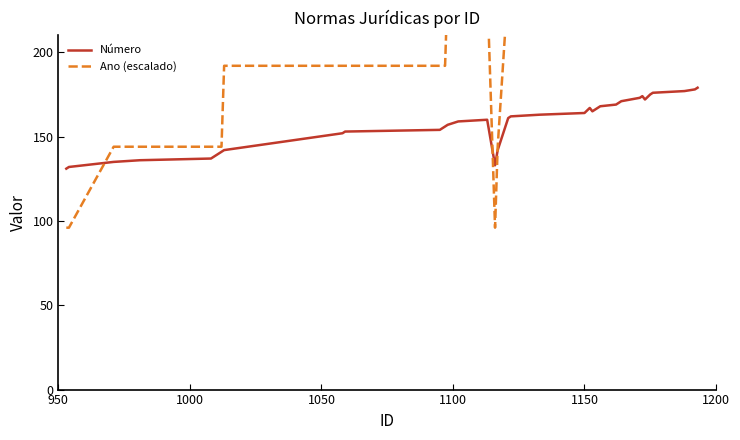

What is the average value of the Ano (escalado) series?

221